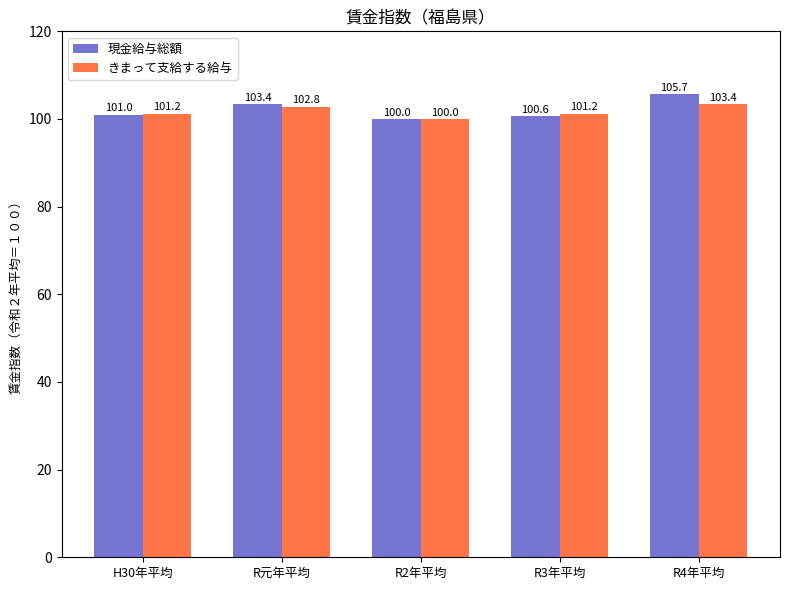

Reading left to right, list all the values displayed in this chart.

現金給与総額: H30年平均=101.0	R元年平均=103.4	R2年平均=100.0	R3年平均=100.6	R4年平均=105.7
きまって支給する給与: H30年平均=101.2	R元年平均=102.8	R2年平均=100.0	R3年平均=101.2	R4年平均=103.4